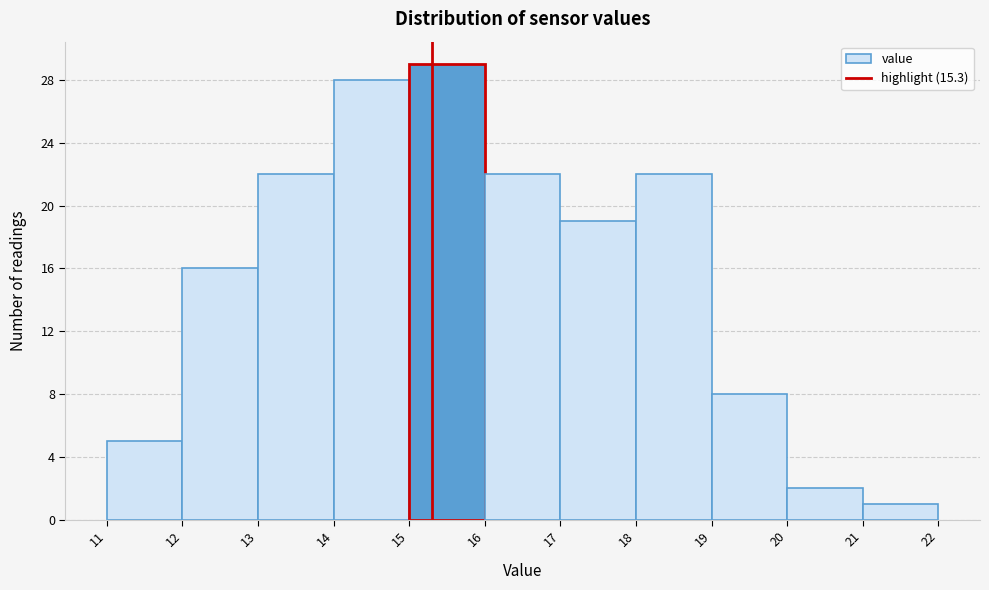

Reading left to right, list every bar in this chart as the range it spans on the x-axis followed by its height. The values are not printed on the chart, so give them approximately, as read against the axis.

11 to 12: 5
12 to 13: 16
13 to 14: 22
14 to 15: 28
15 to 16: 29
16 to 17: 22
17 to 18: 19
18 to 19: 22
19 to 20: 8
20 to 21: 2
21 to 22: 1